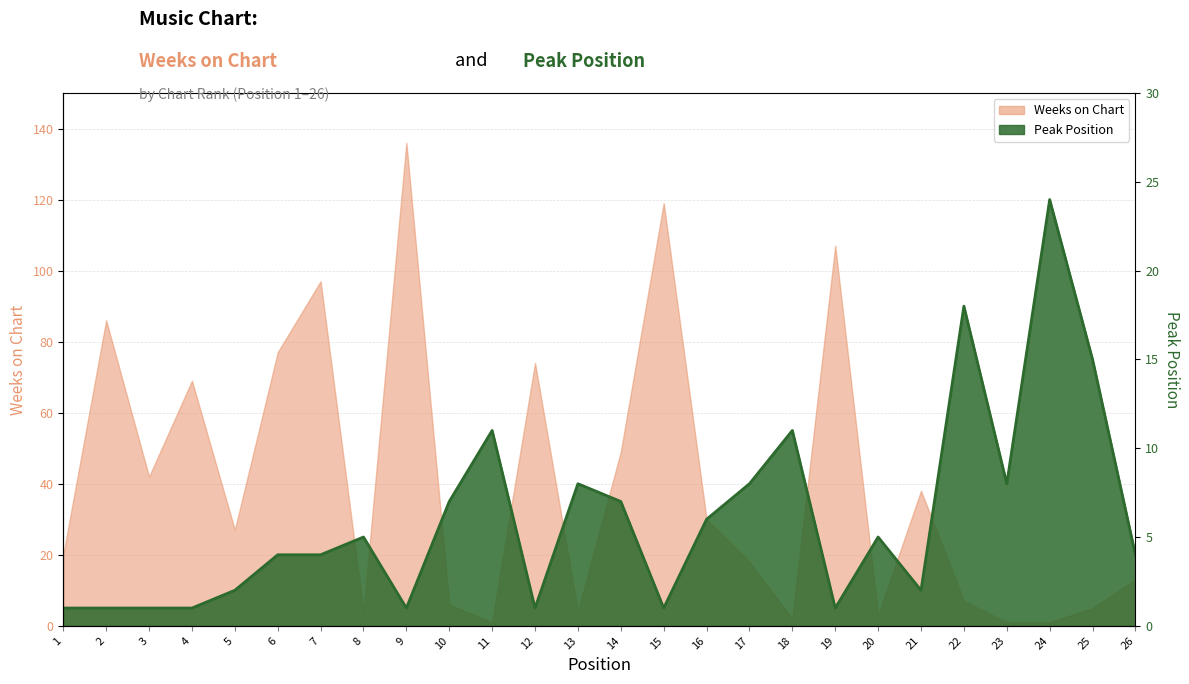

How many values in the Weeks on Chart series are below 27?

13